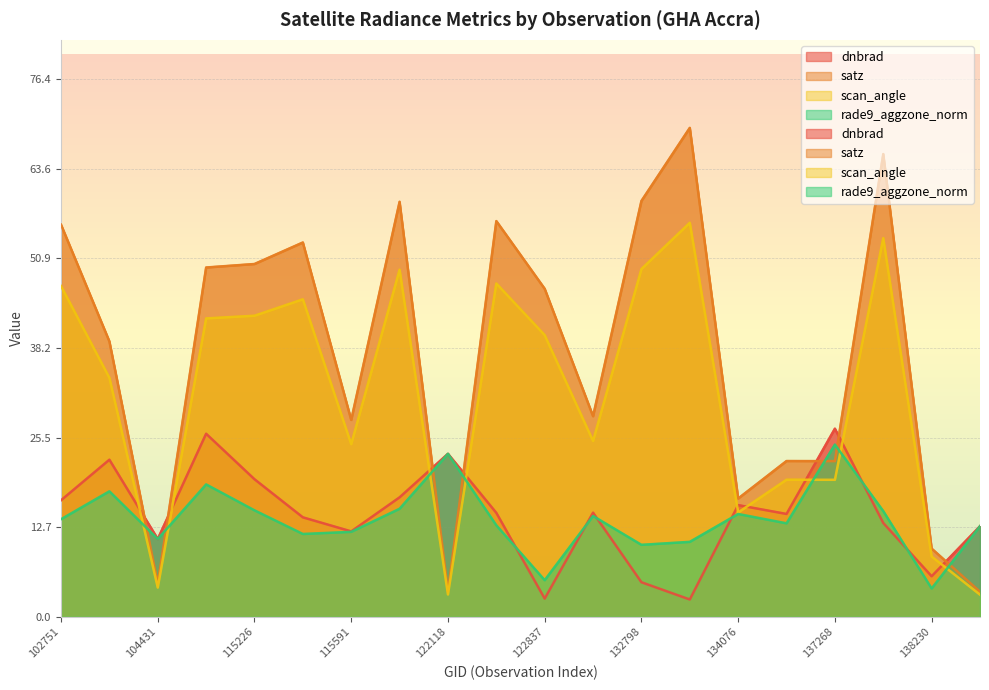

What is the difference between the maximum and minimum values in the dnbrad series?

24.3